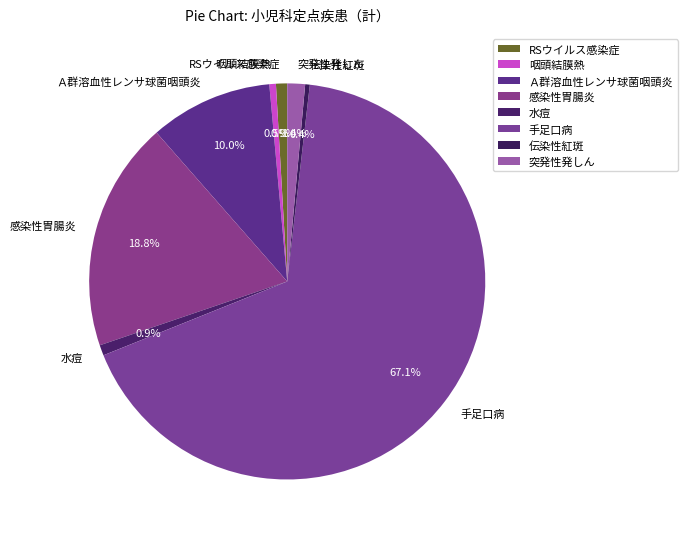

How much of the chart is everything except 感染性胃腸炎?

81.2%